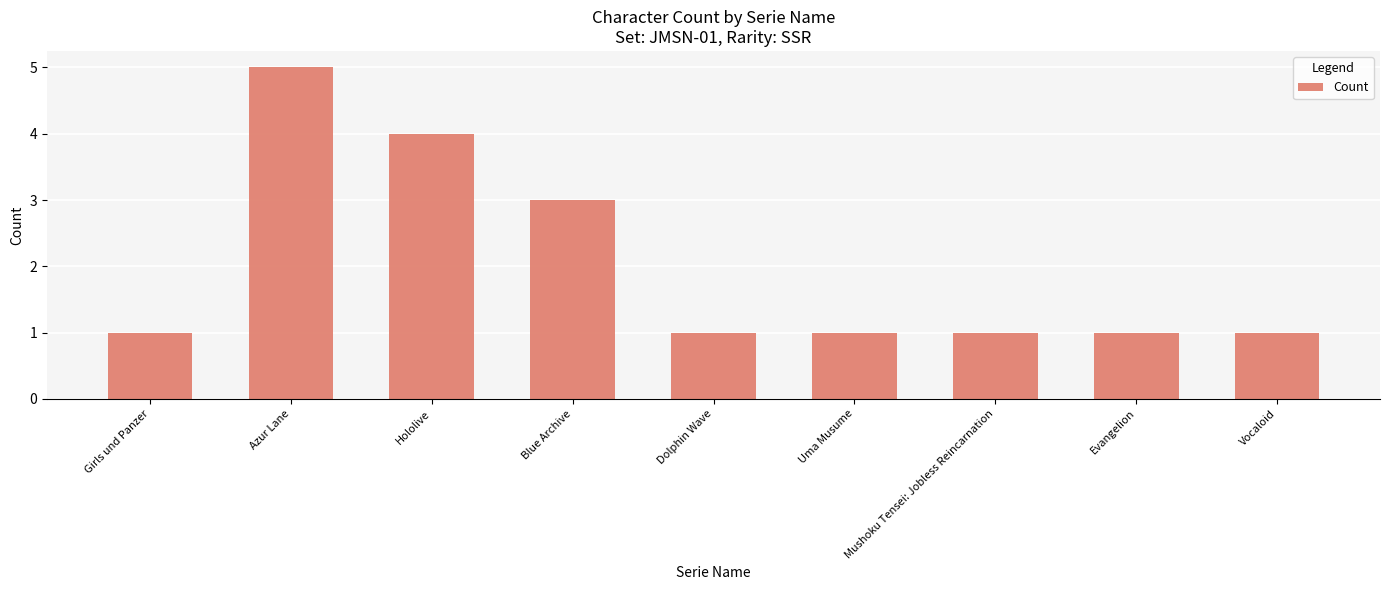

What is the label of the 8th bar from the right?

Azur Lane